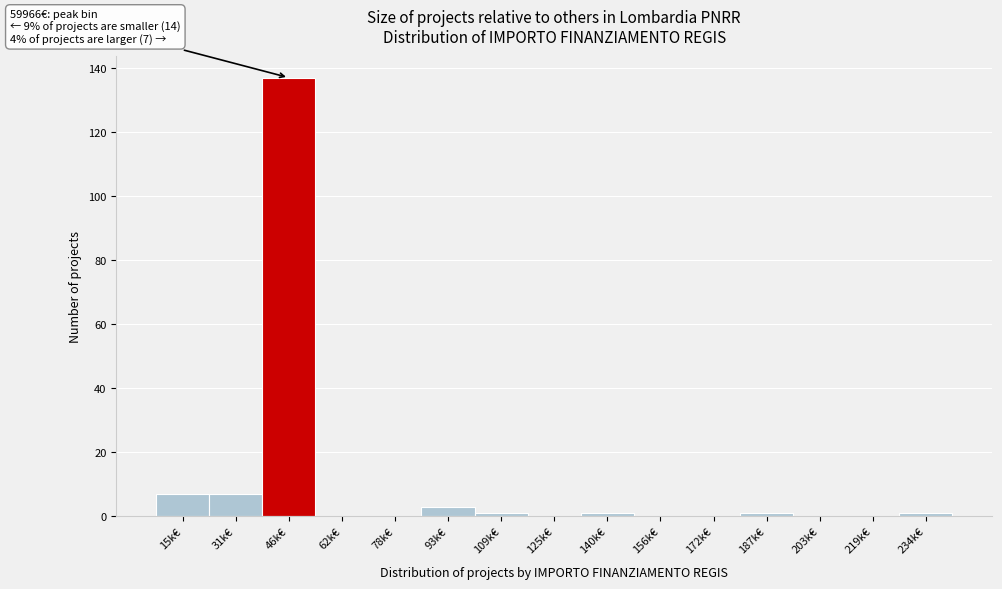

Reading right to left, what are all the values shown in this chart?

234k€=1	219k€=0	203k€=0	187k€=1	172k€=0	156k€=0	140k€=1	125k€=0	109k€=1	93k€=3	78k€=0	62k€=0	46k€=137	31k€=7	15k€=7